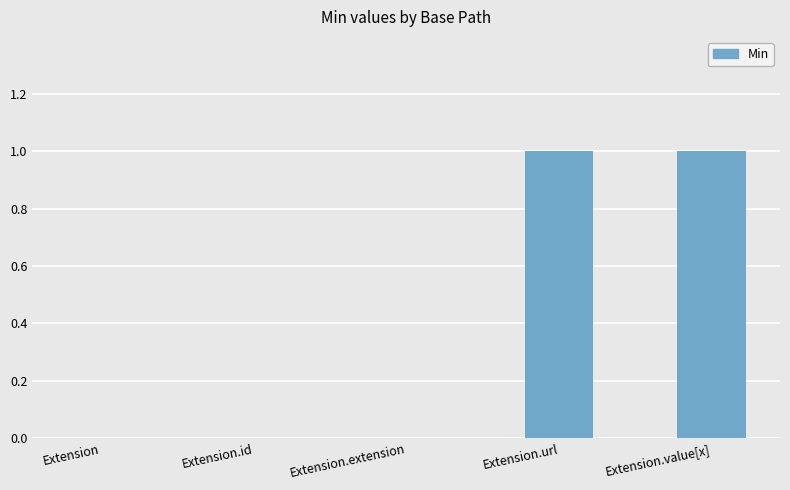

Is it true that the value at Extension.url is 1?

True